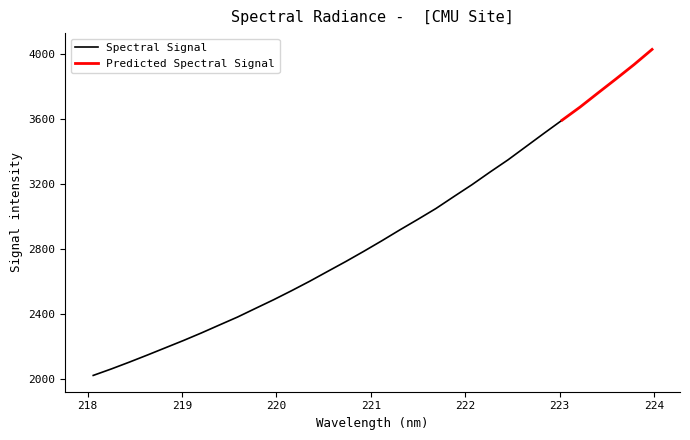

What is the ratio of the value at 220.7354 to the value at 221.3083?

0.9